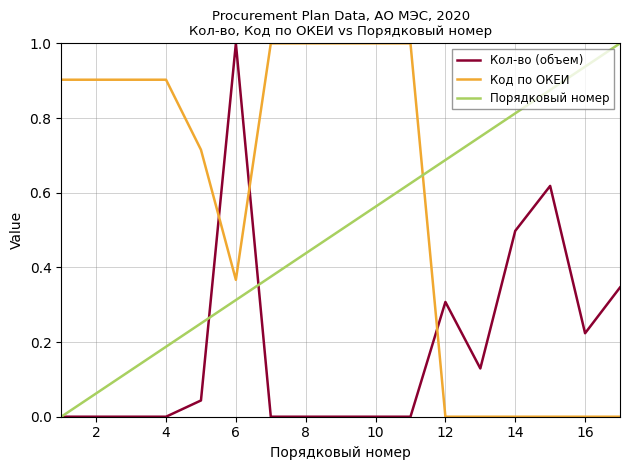

Does the chart have visible grid lines?

Yes